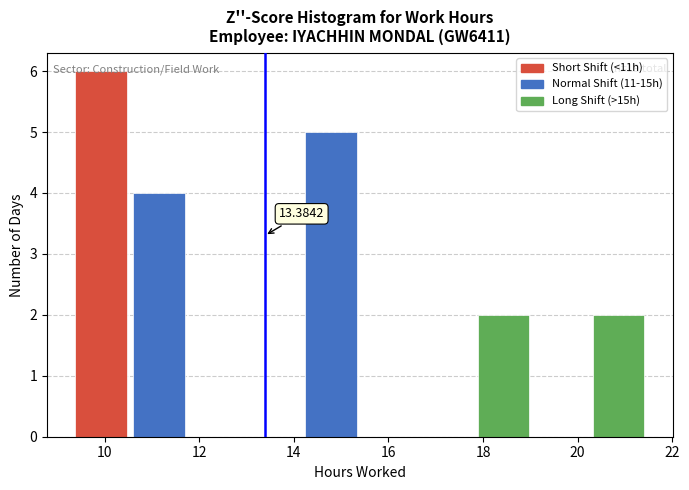

Over which range of the x-axis is the bar tallest?

9.4 to 10.6